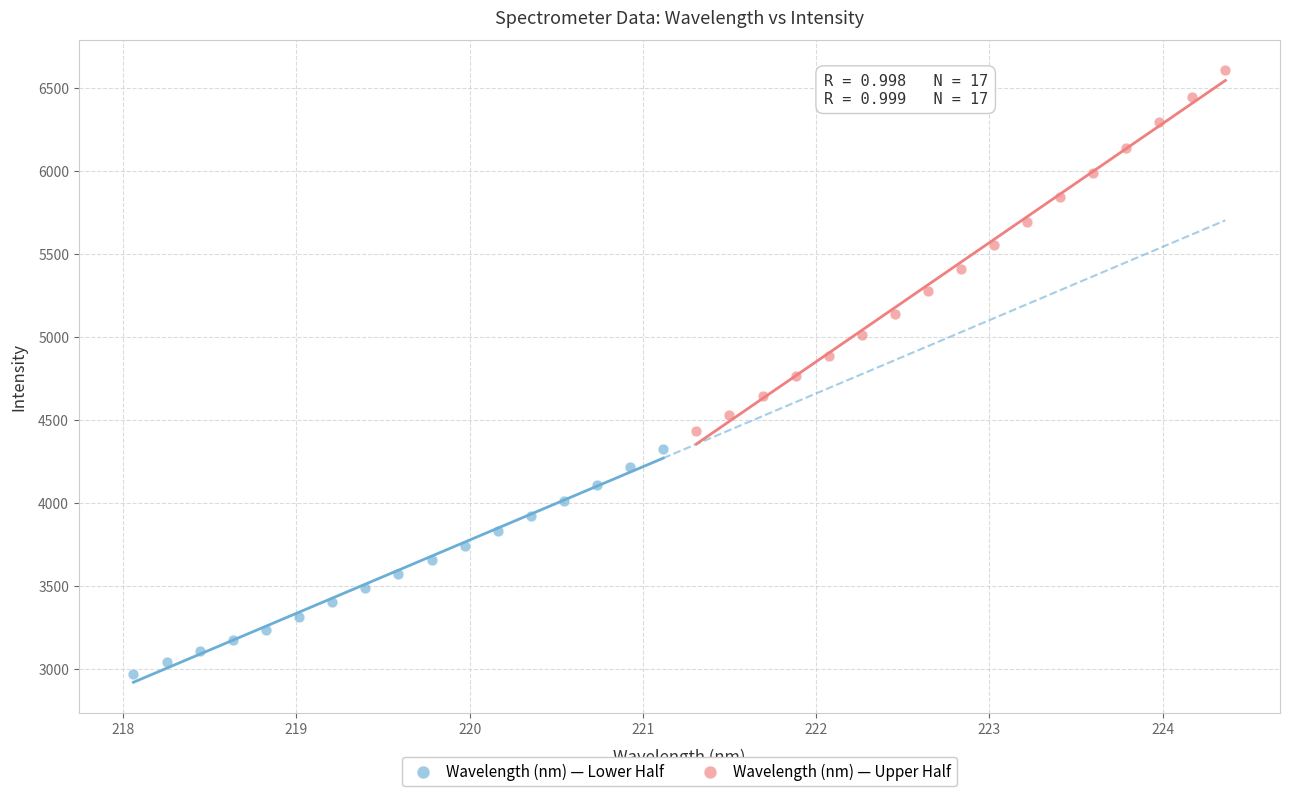

Which series contains the highest Y value?

Wavelength (nm) — Upper Half